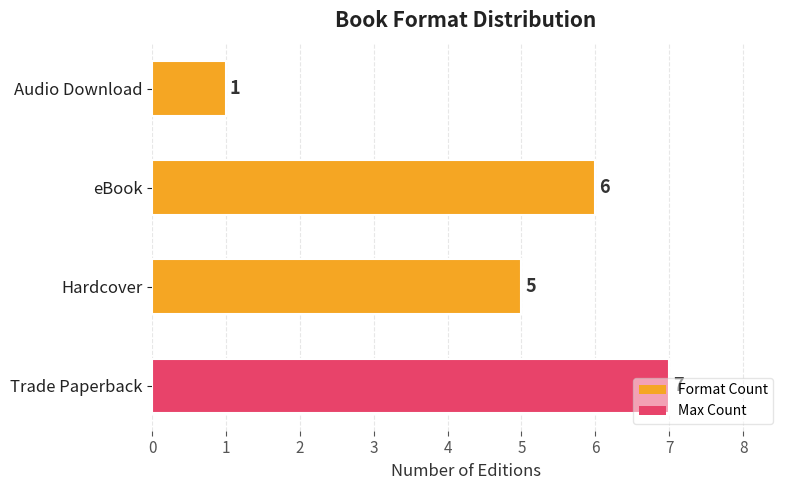

The value at Hardcover is 5. True or false?

True